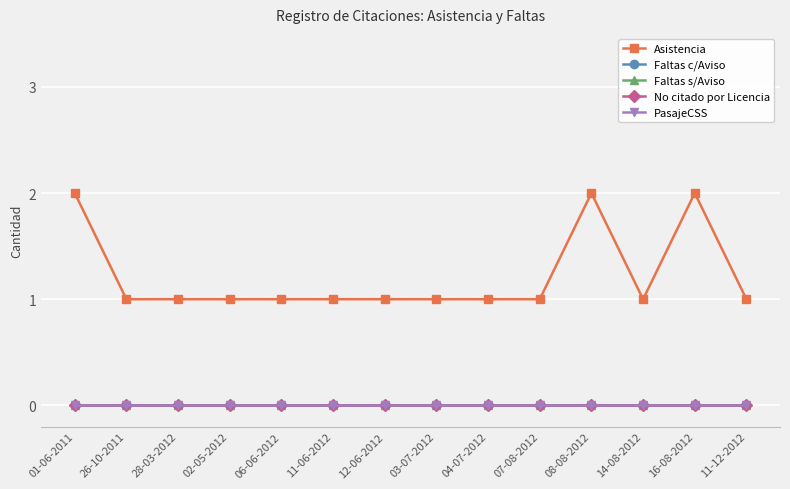

Is this an area chart (filled region under the line)?

No